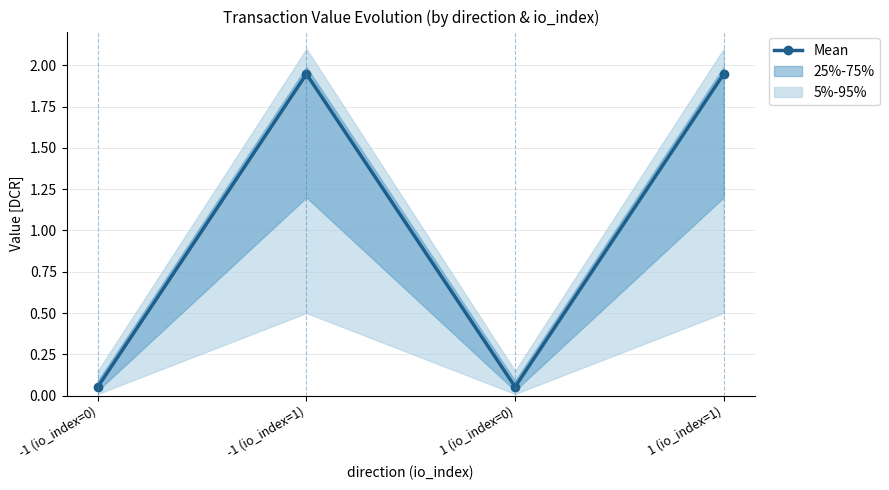

Which category has the lowest value across all series?

-1 (io_index=0)